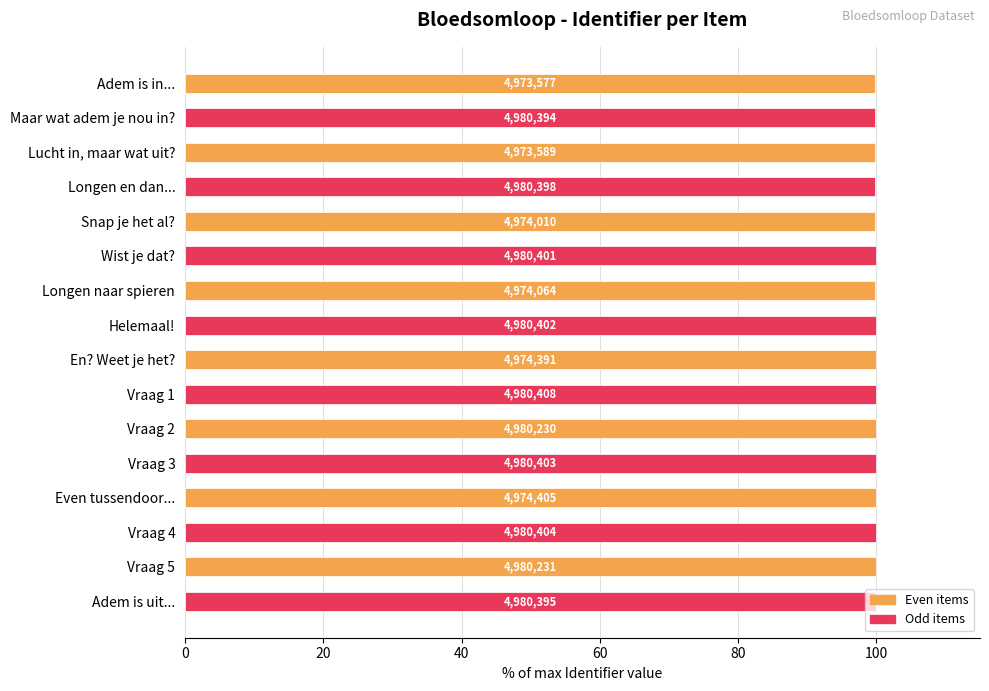

How many groups of bars are there?

8